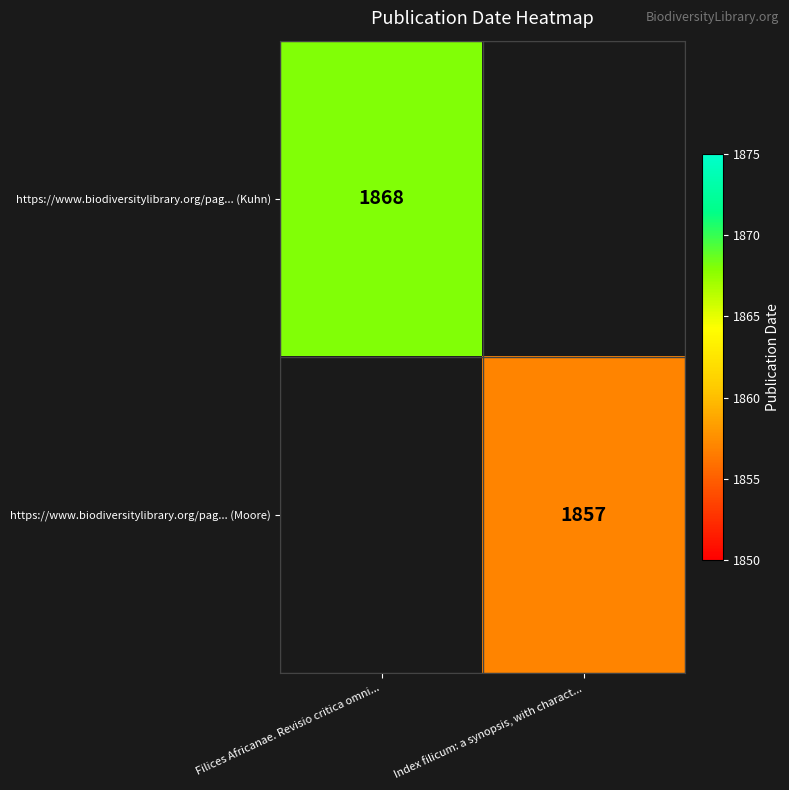

The https://www.biodiversitylibrary.org/pag... (Moore) series shows 1857 at Index filicum: a synopsis, with charact.... True or false?

True